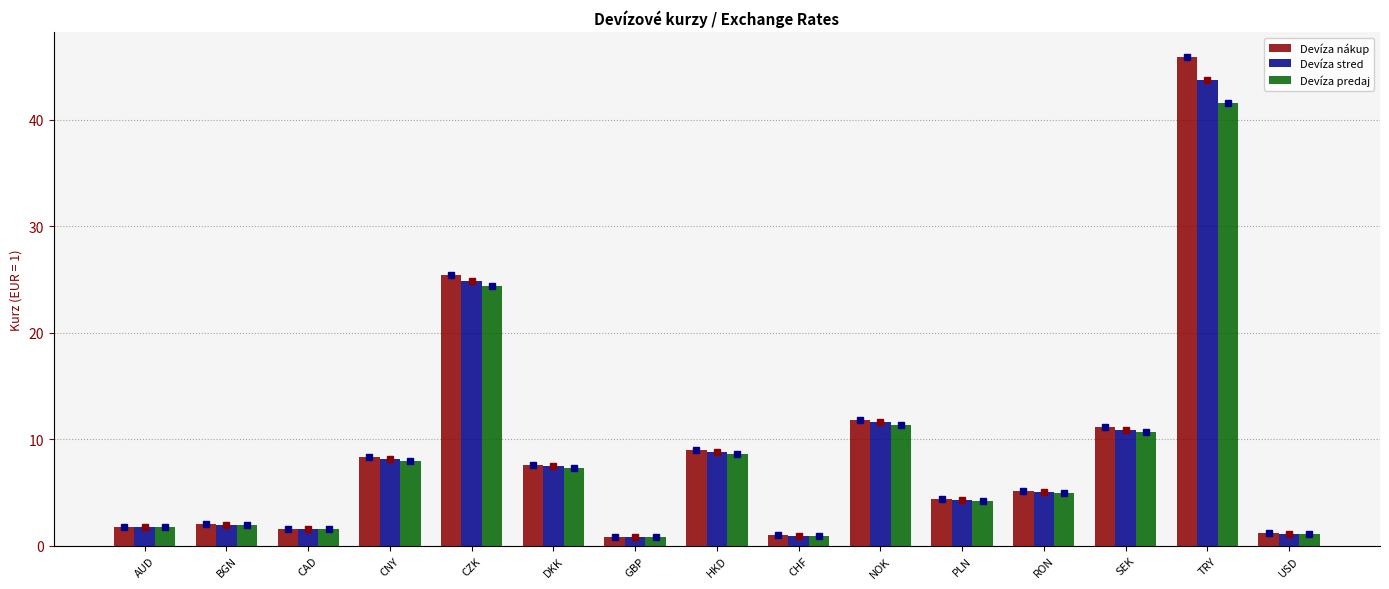

Which category has the highest value across all series?

TRY